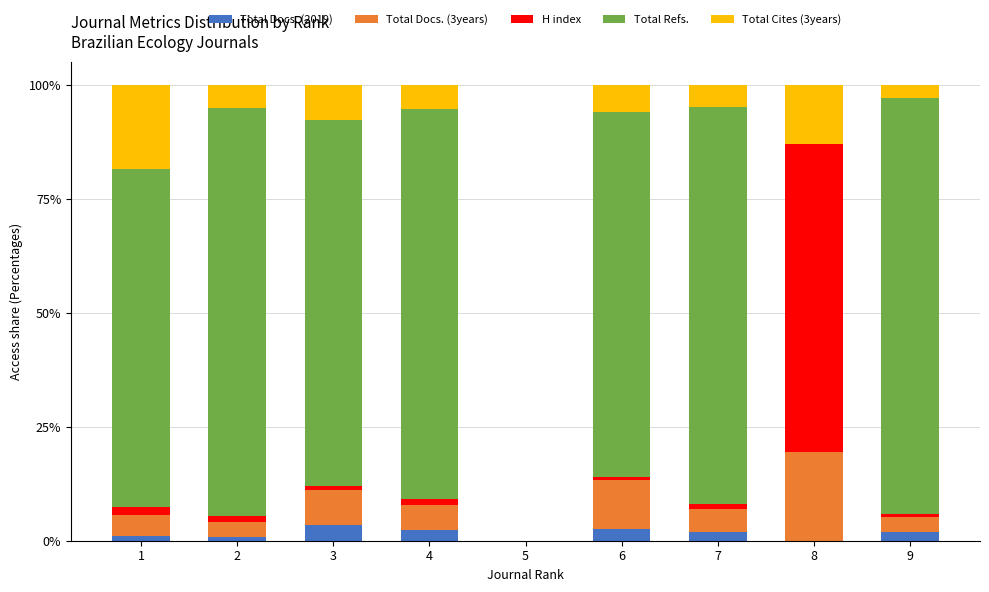

Where is H index nearest to the value 33?

1